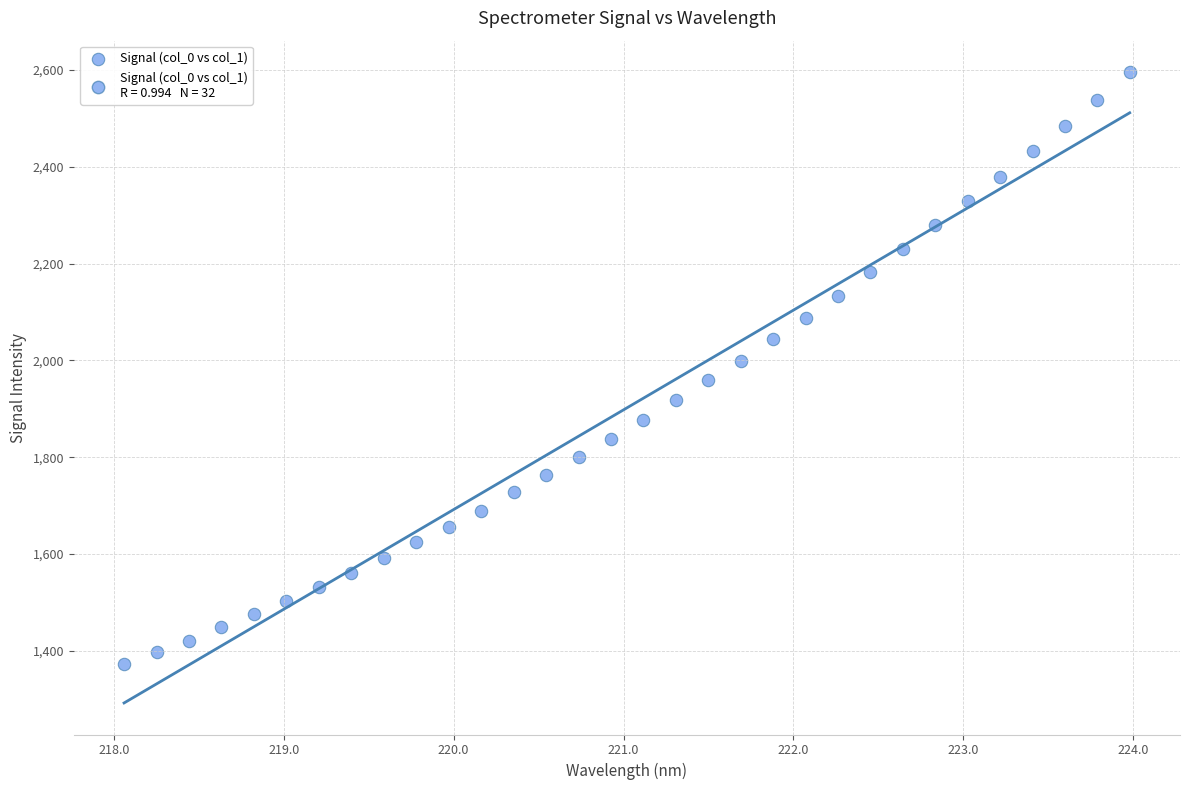

What is the range of X values (max minus min)?

5.9